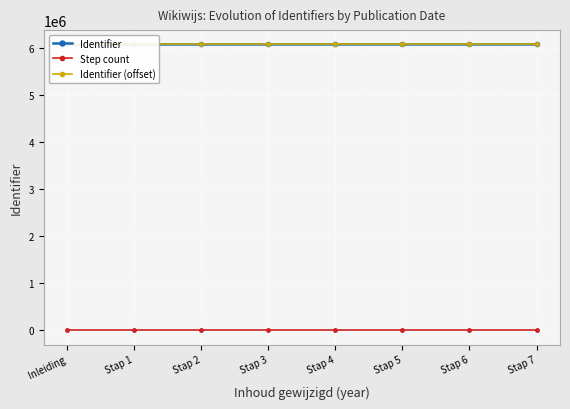

What is the total value across all series at Stap 1?

12148912